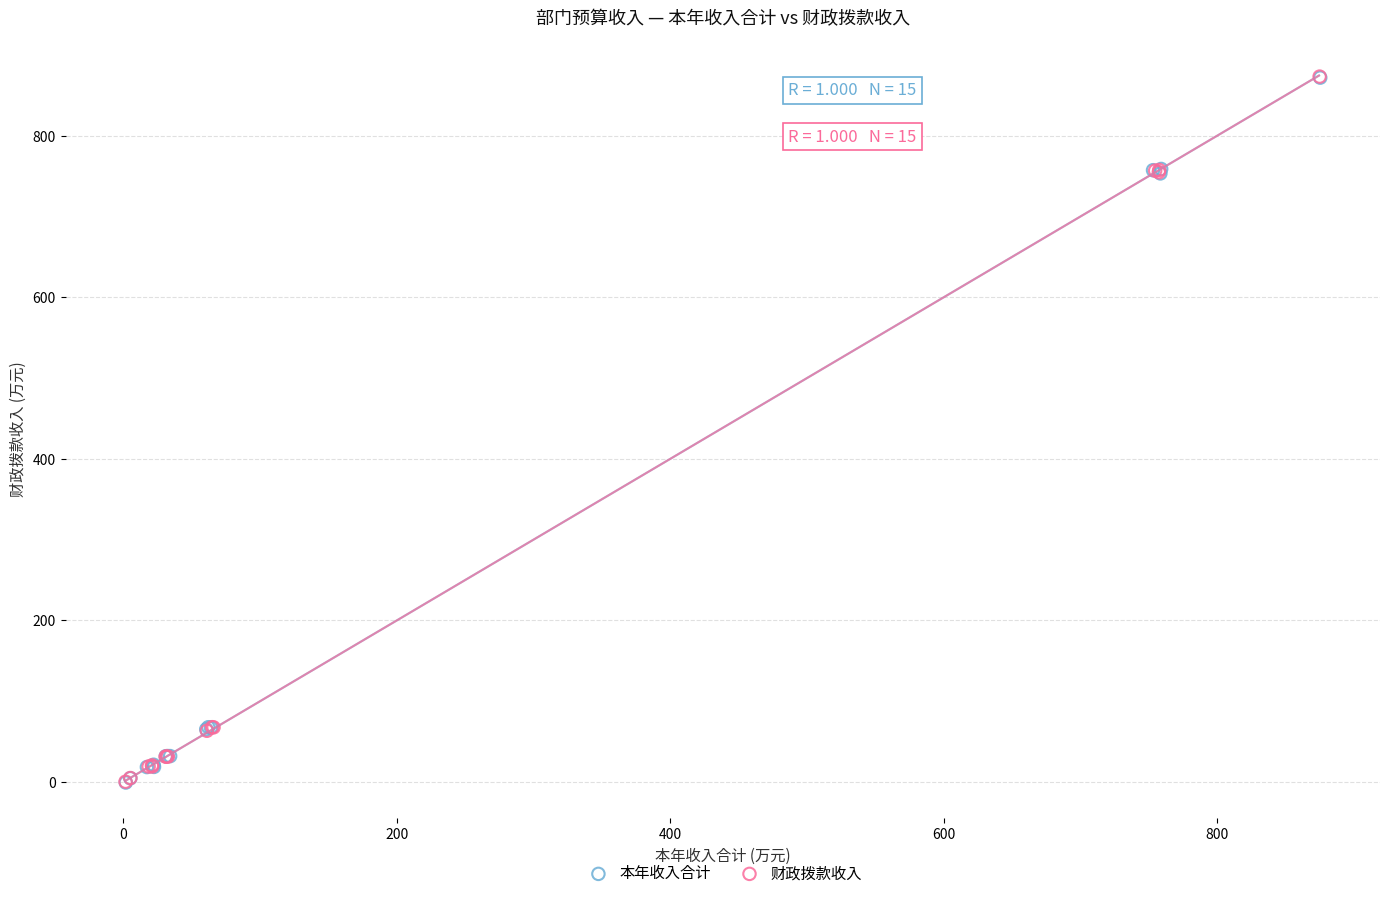

Which series has the widest spread of Y values?

财政拨款收入